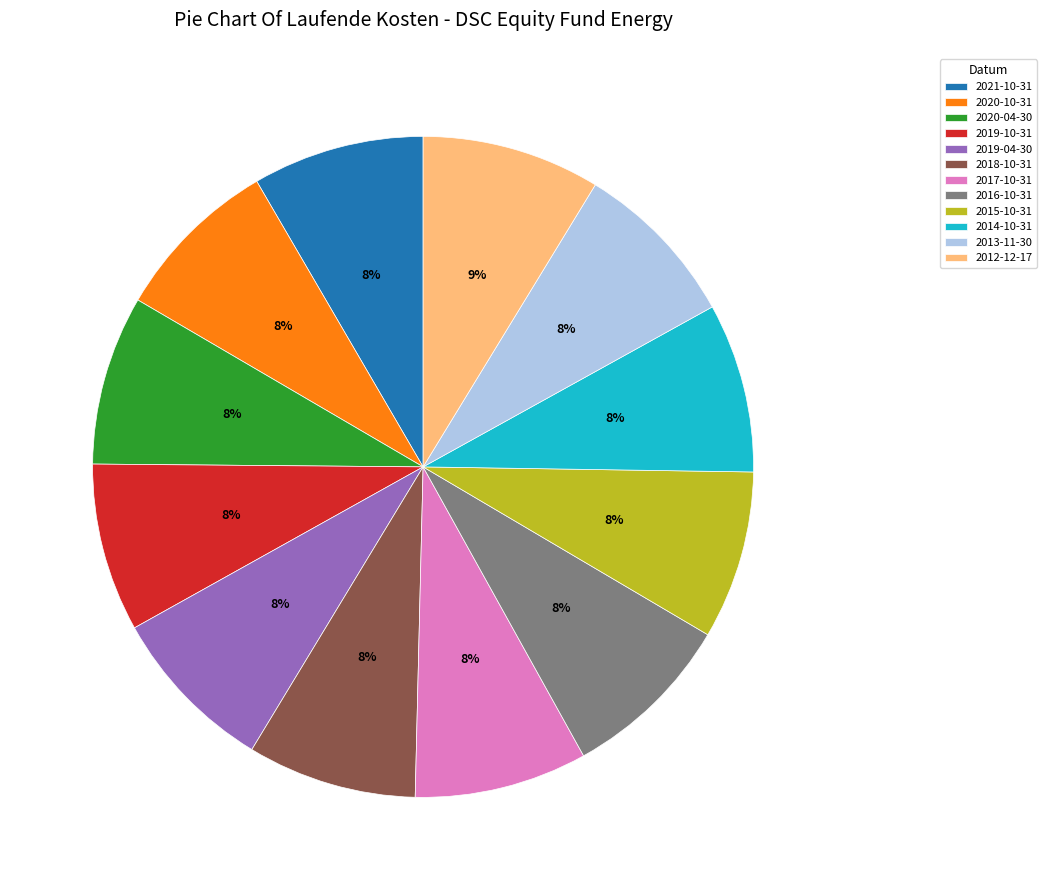

Count the number of slices in the pie.

12